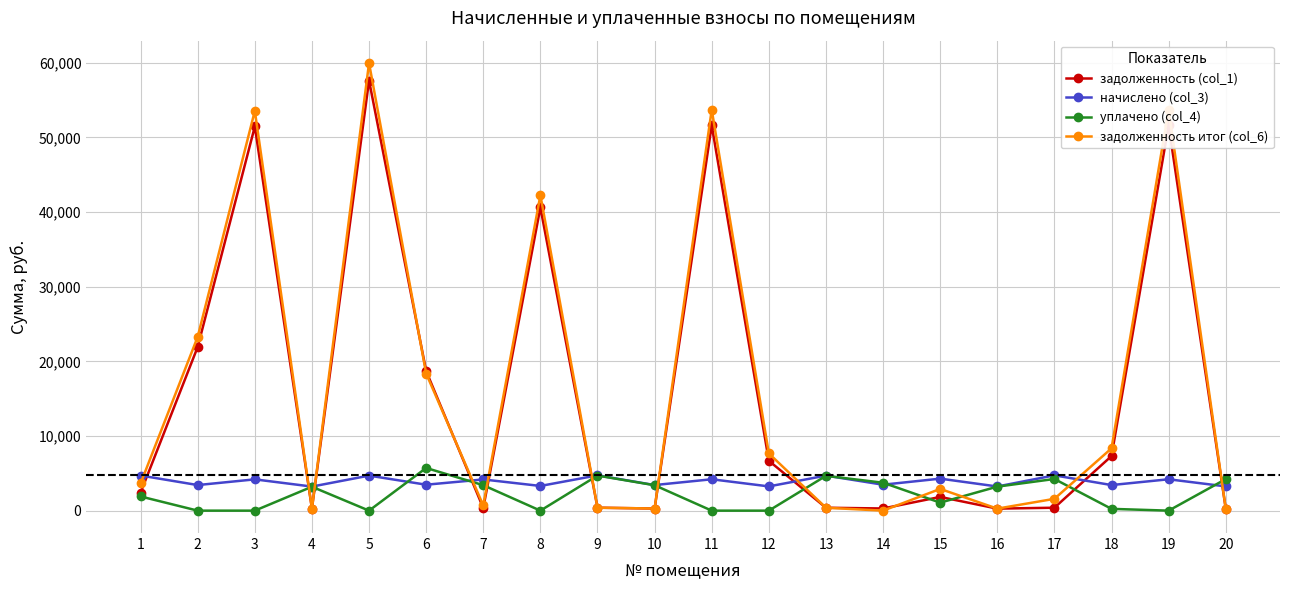

True or false: задолженность итог (col_6) has more than 0 interior local peaks.

True